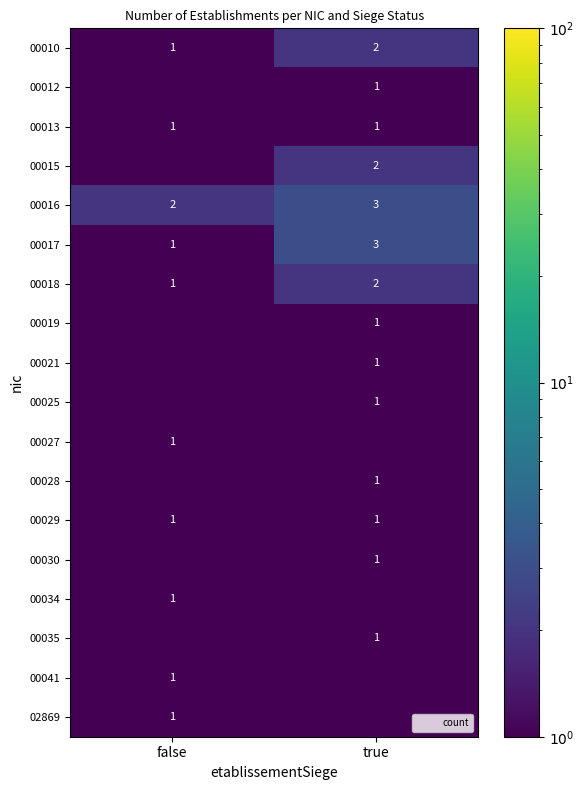

Which category has the lowest value across all series?

false